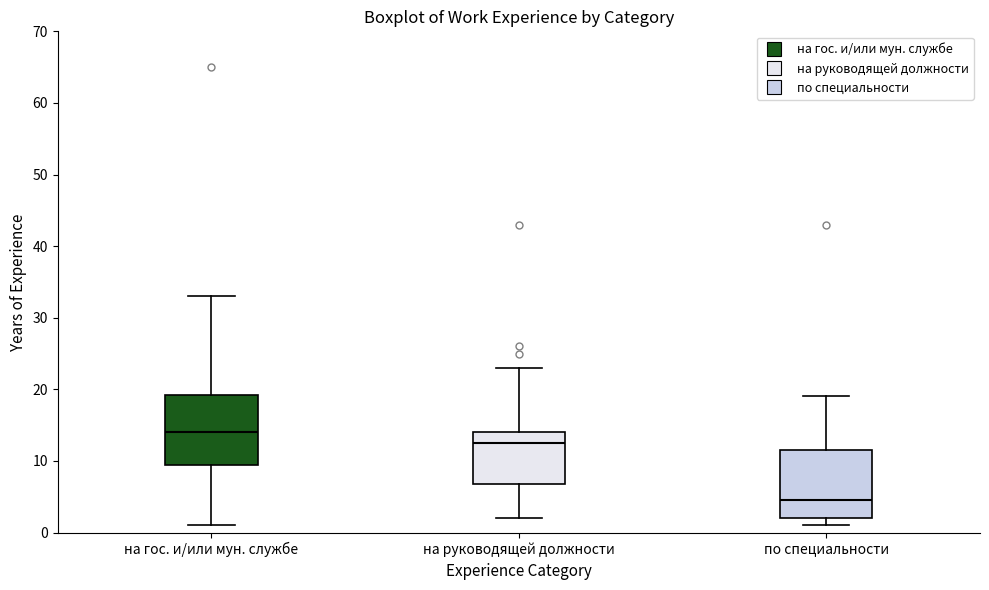

Where does the lower whisker of the box for на гос. и/или мун. службе end on the y-axis? The values are not printed on the chart, so give them approximately, as read against the axis.

1